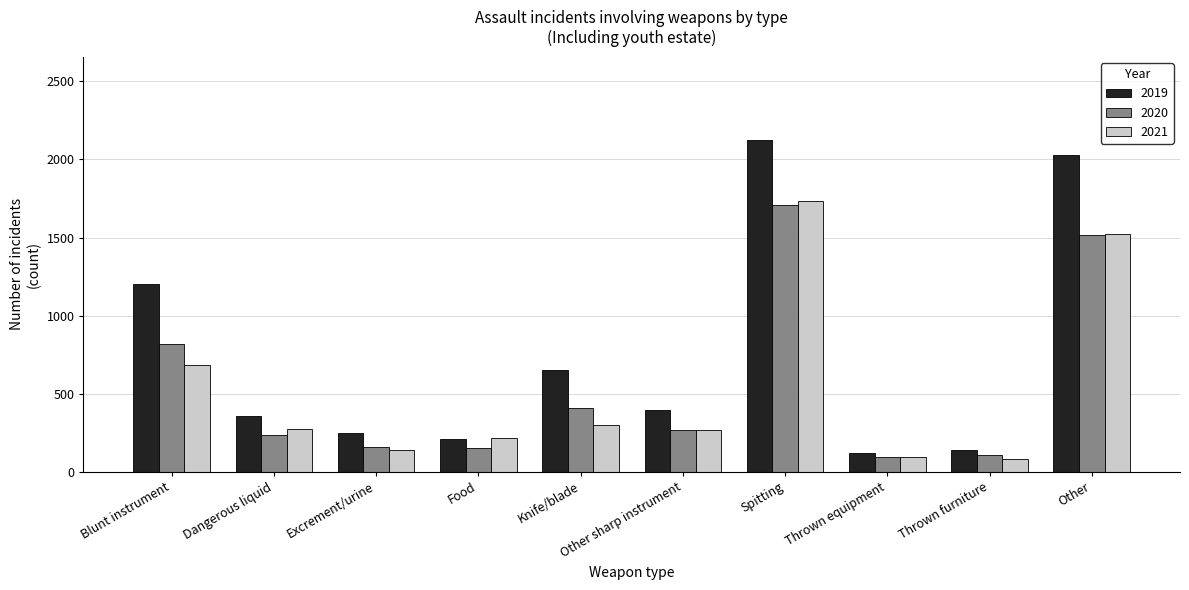

How many bars are there in each group?

3